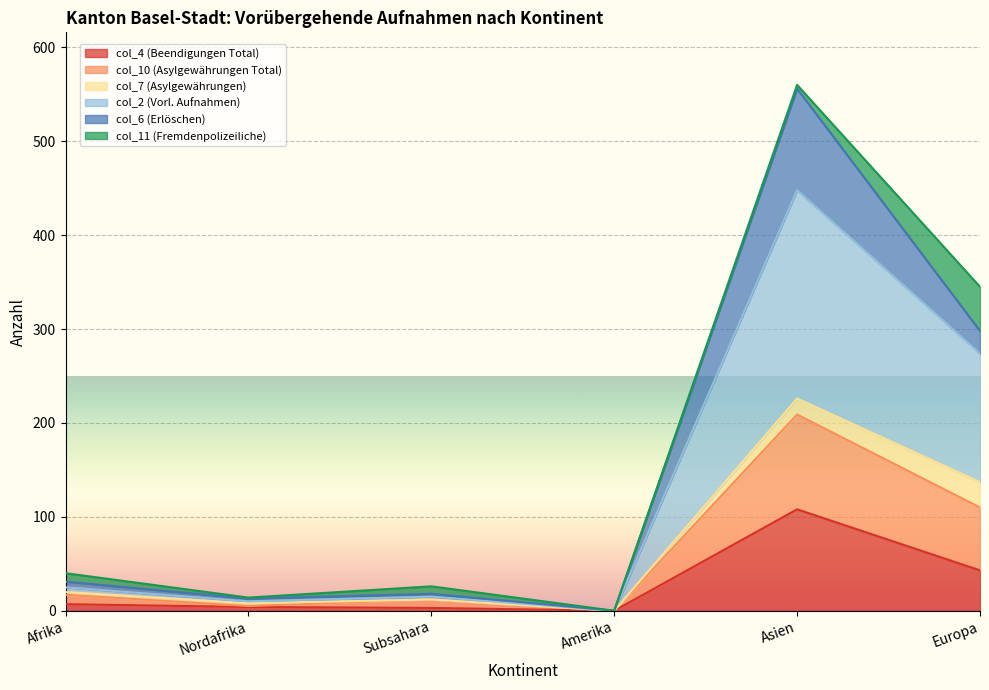

At which label does col_4 (Beendigungen Total) reach its peak?

Asien